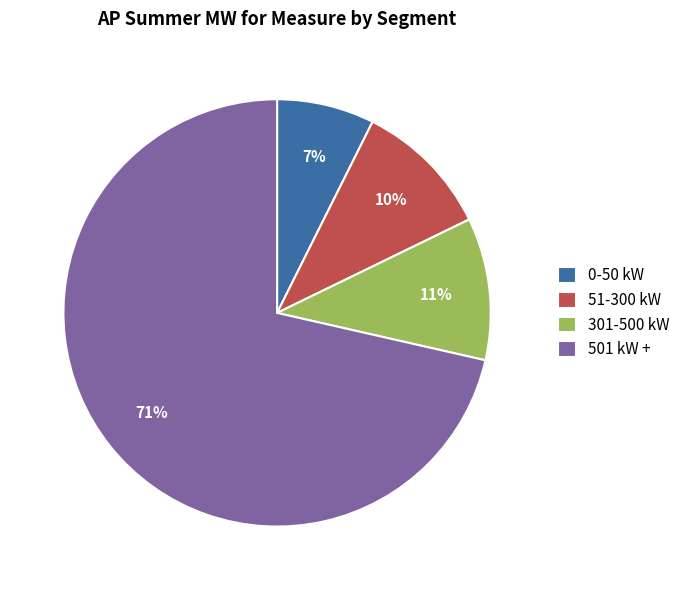

The 301-500 kW slice represents 18% of the pie. True or false?

False